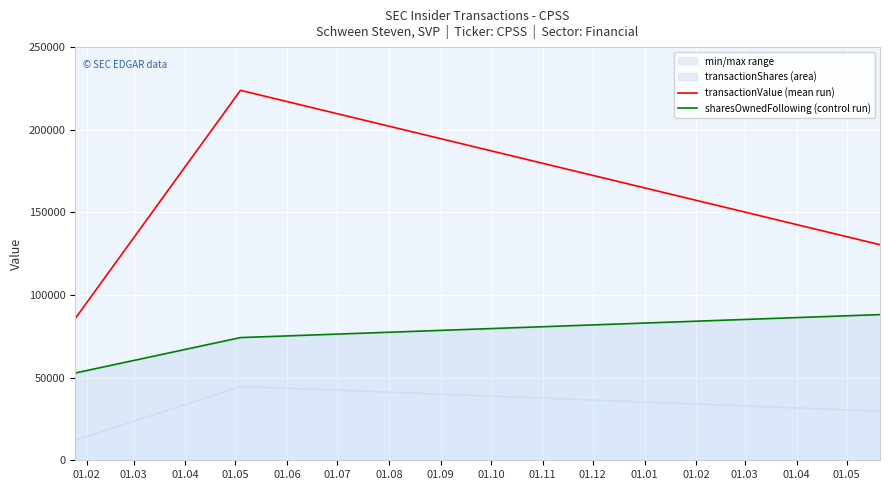

How many lines are shown in the chart?

2